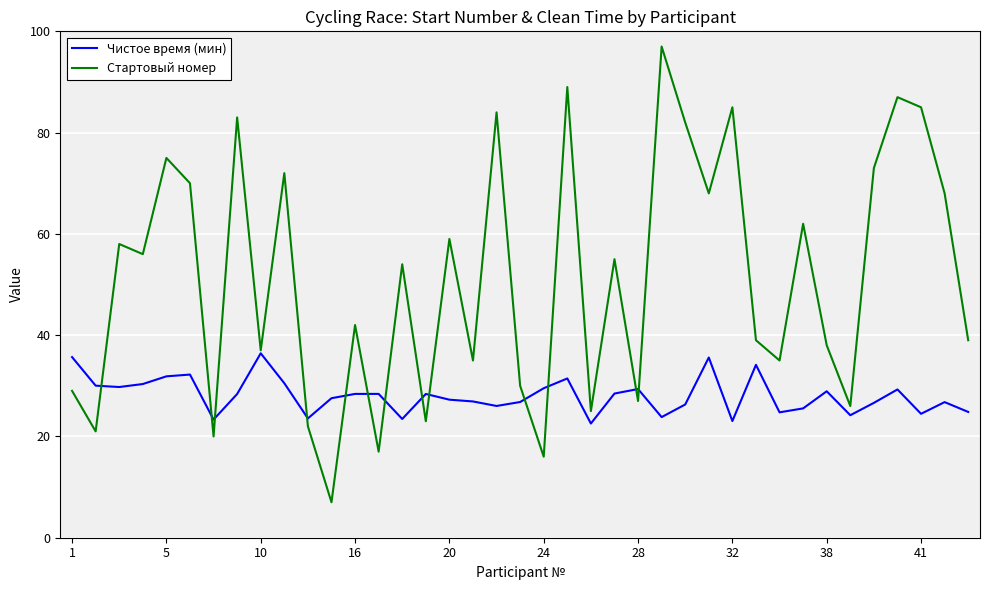

What is the average value of the Стартовый номер series?

51.0